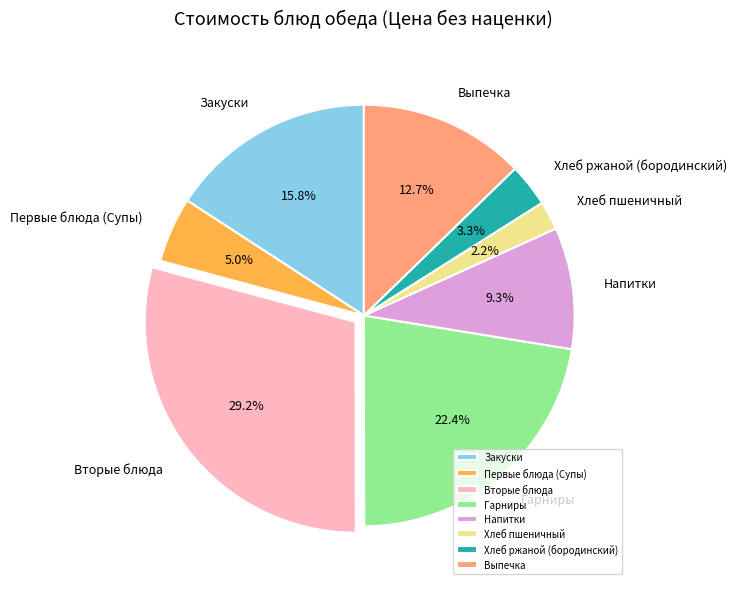

To the nearest percent, what is the combined percentage of Закуски and Хлеб ржаной (бородинский)?

19%